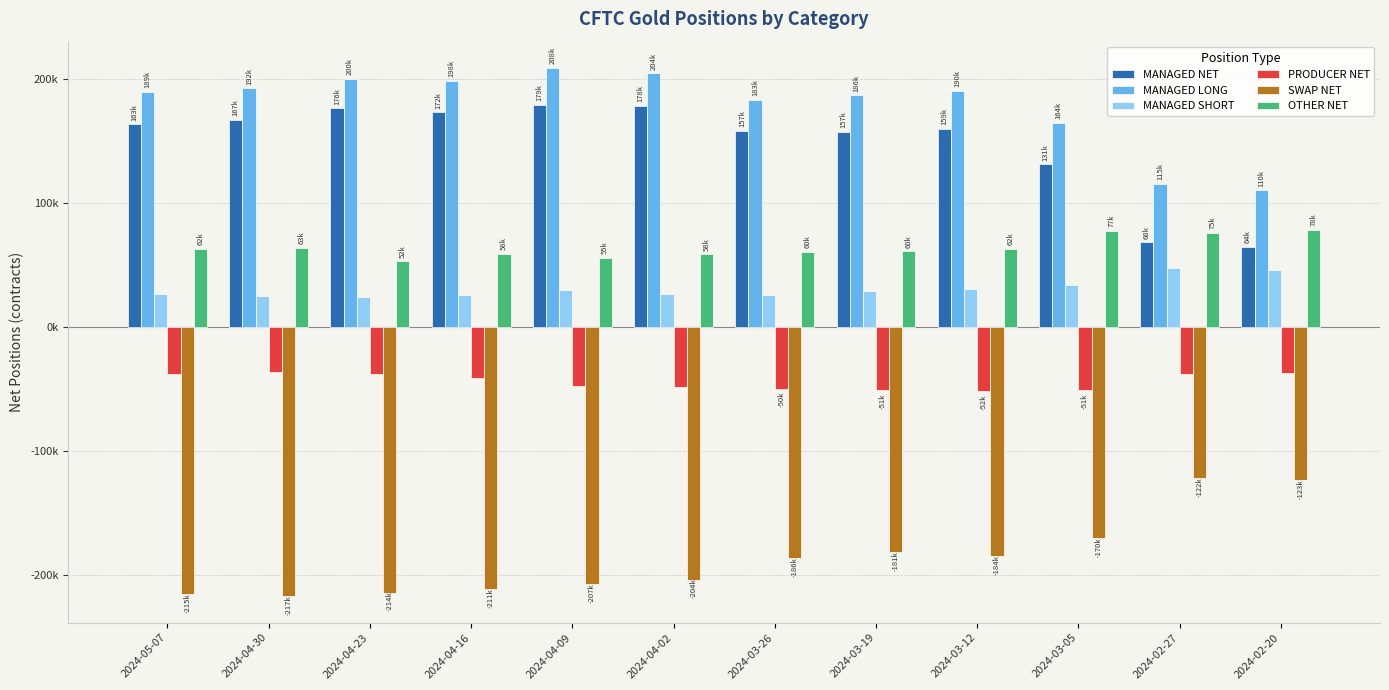

What is the difference between the maximum and minimum values in the SWAP NET series?

95198